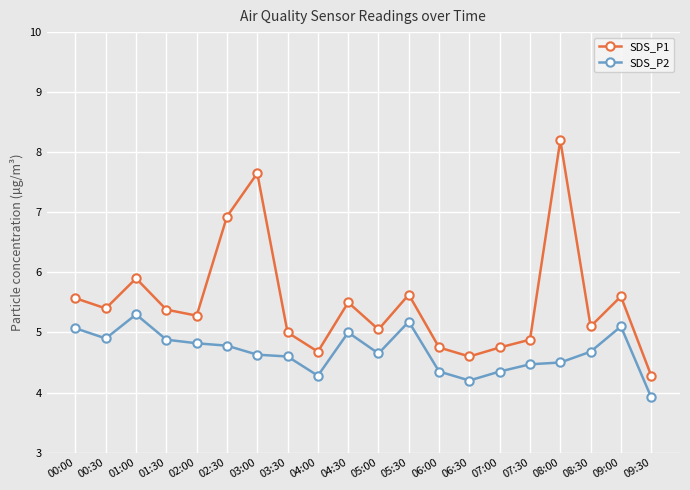

How many lines are shown in the chart?

2